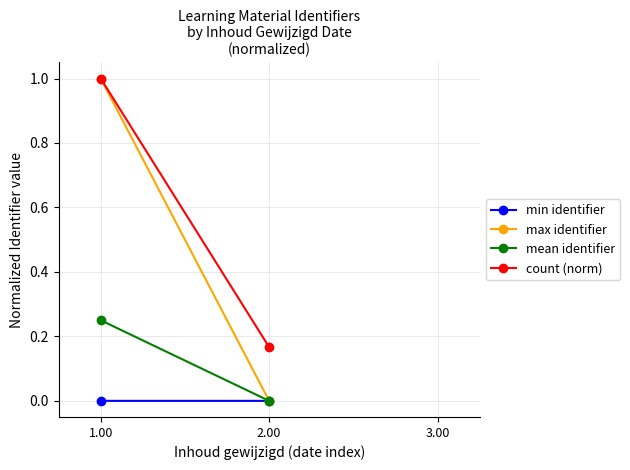

At how many categories does at least one series exceed 0?

2